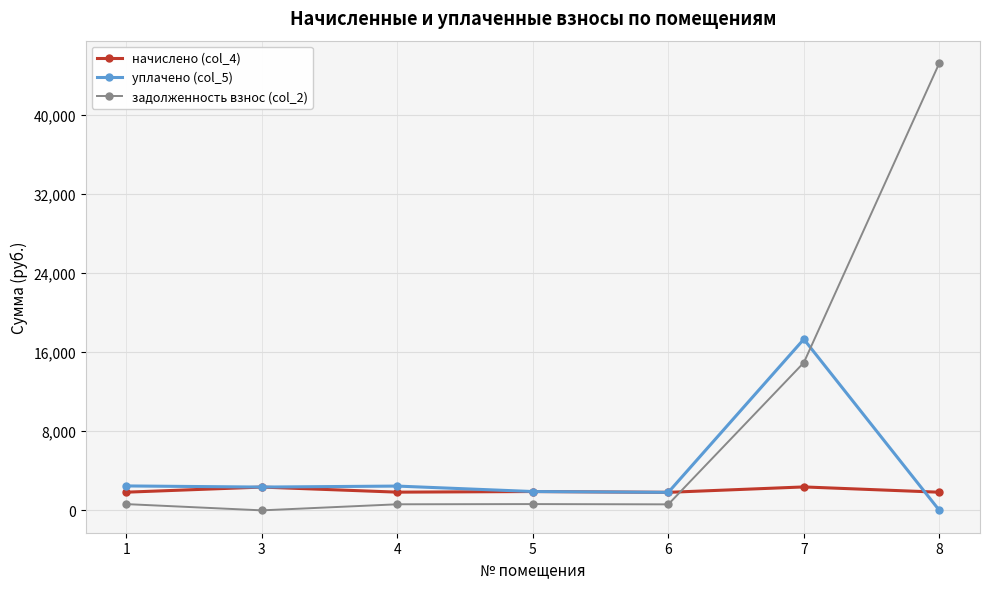

What is the maximum value shown in the chart?

45215.1